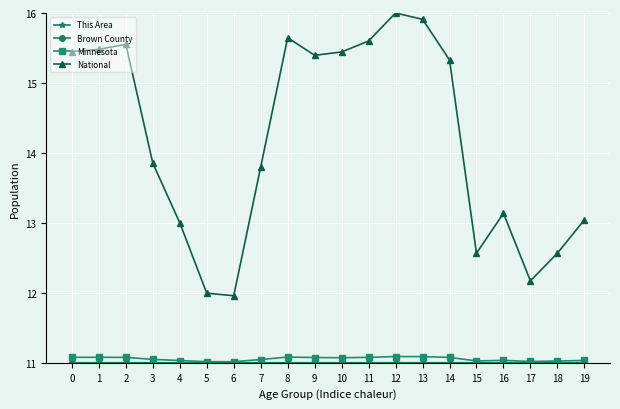

True or false: Minnesota has more than 0 points higher than both neighbors.

True